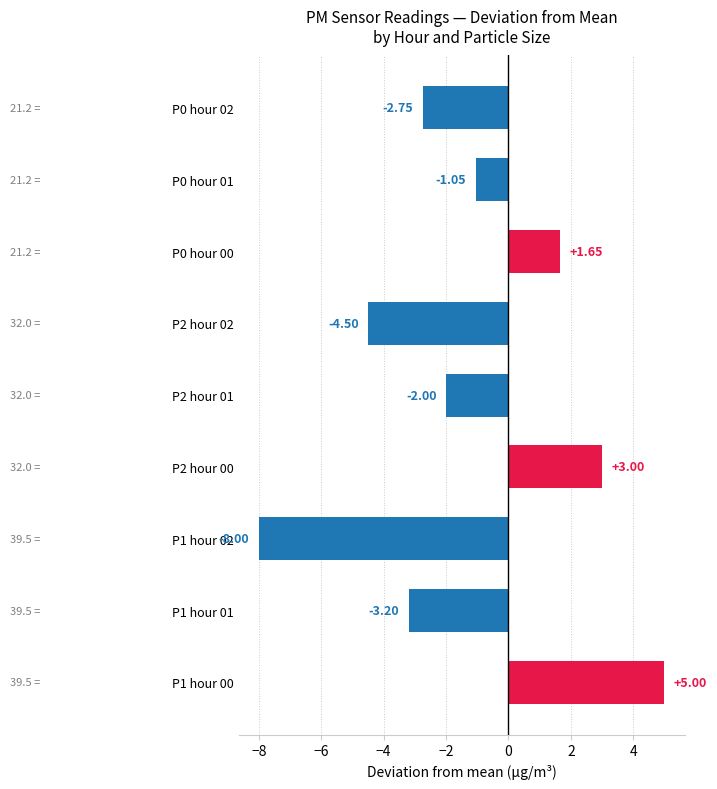

What is the greatest value displayed?

5.0